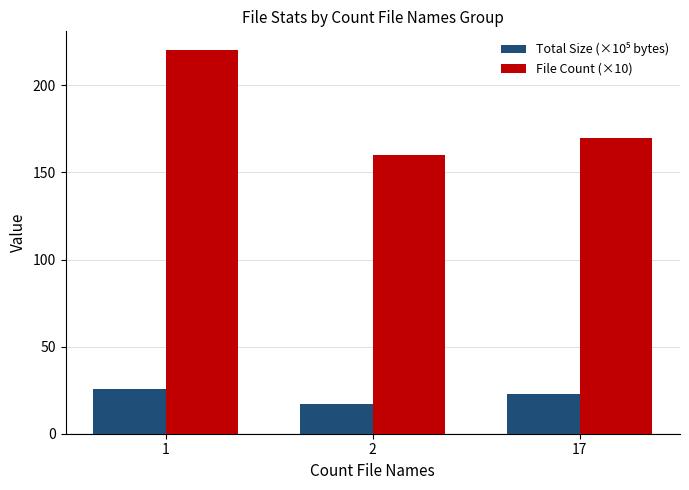

What is the difference between the highest and lowest values at 1?

194.5